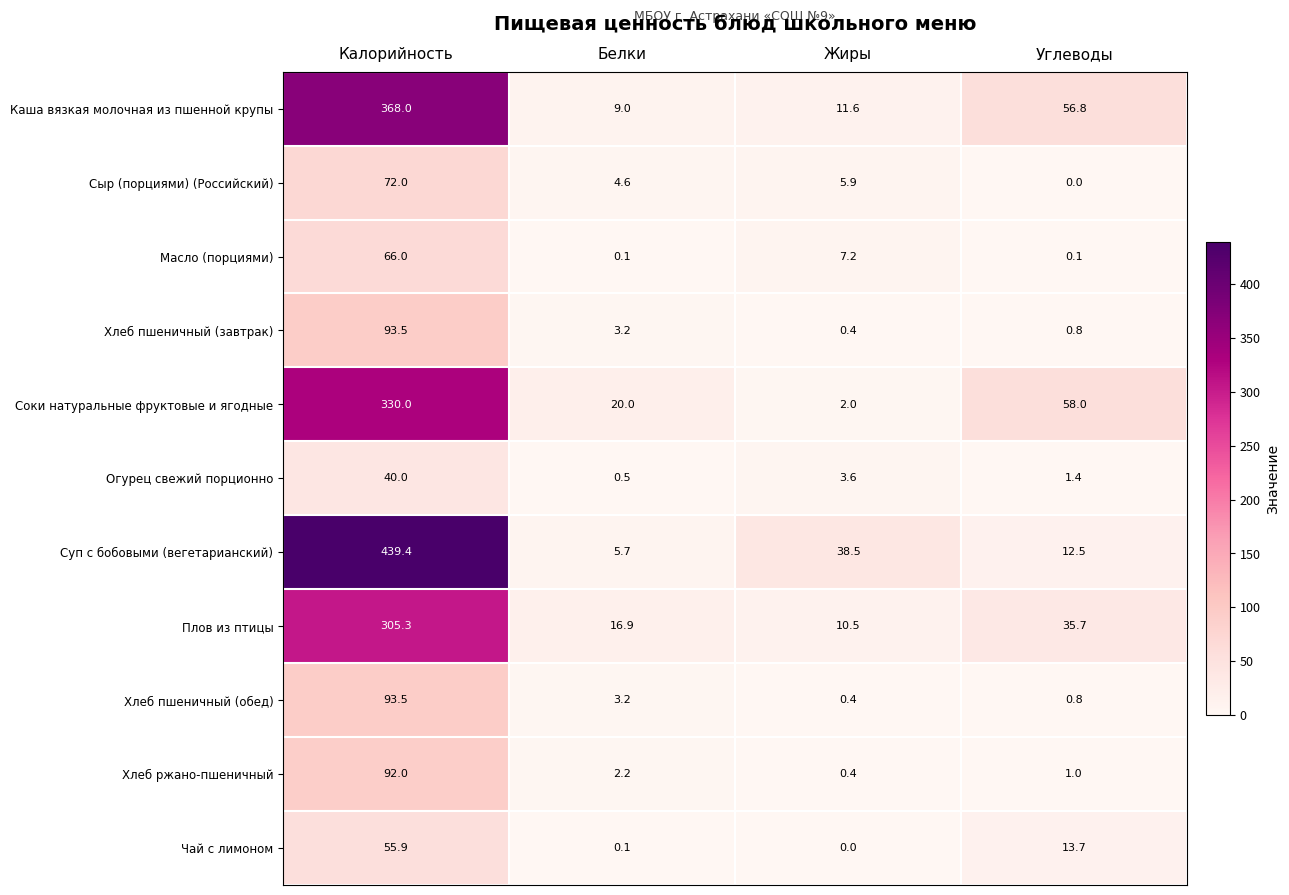

Is it true that Хлеб пшеничный (обед) equals 1.4 at Углеводы?

False